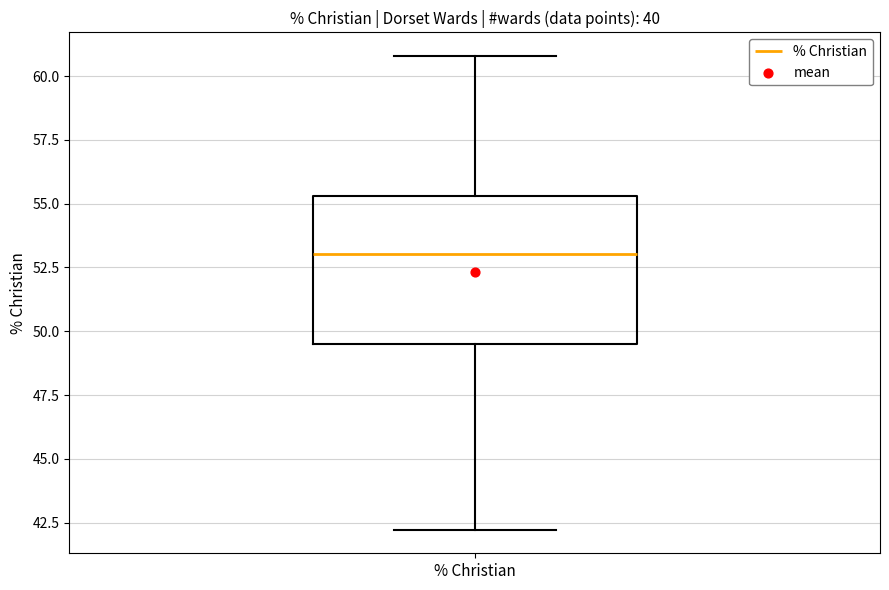

Transcribe this box plot: give where the median line is, the range the box spans, and where the two whiskers end, as read against the y-axis. The values are not printed on the chart, so give them approximately, as read against the axis.

median 53.0, box 49.5 to 55.5, whiskers 42.0 to 61.0